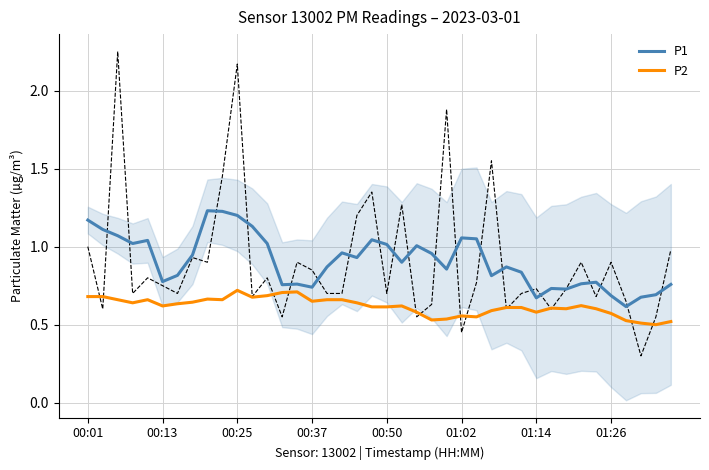

True or false: P2 and P1 intersect in this chart.

False